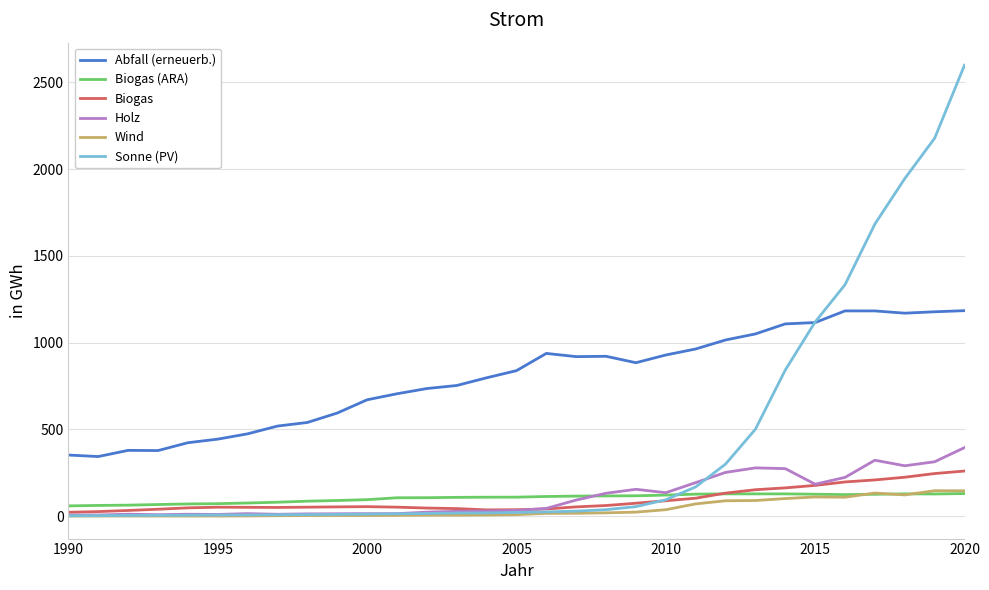

What is the maximum value for Sonne (PV)?

2598.7